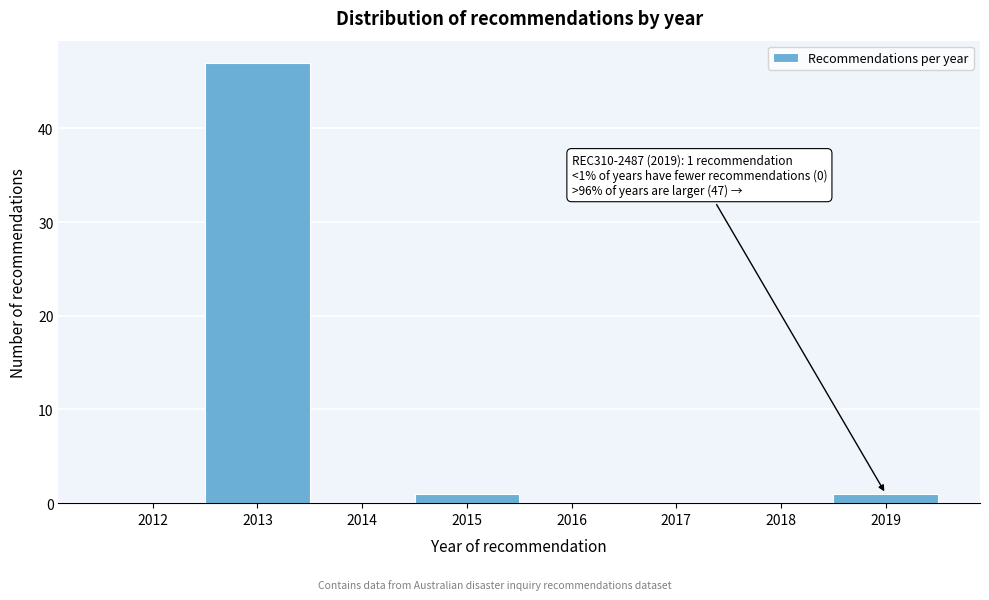

Reading right to left, what are all the values shown in this chart?

2019=1	2018=0	2017=0	2016=0	2015=1	2014=0	2013=47	2012=0